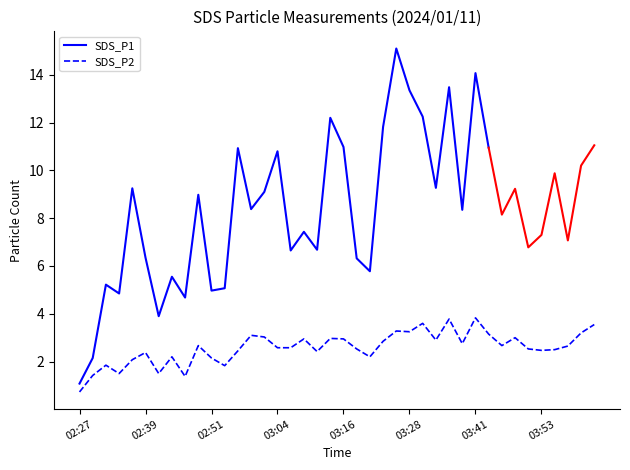

At which category does the chart reach its peak across all series?

03:41